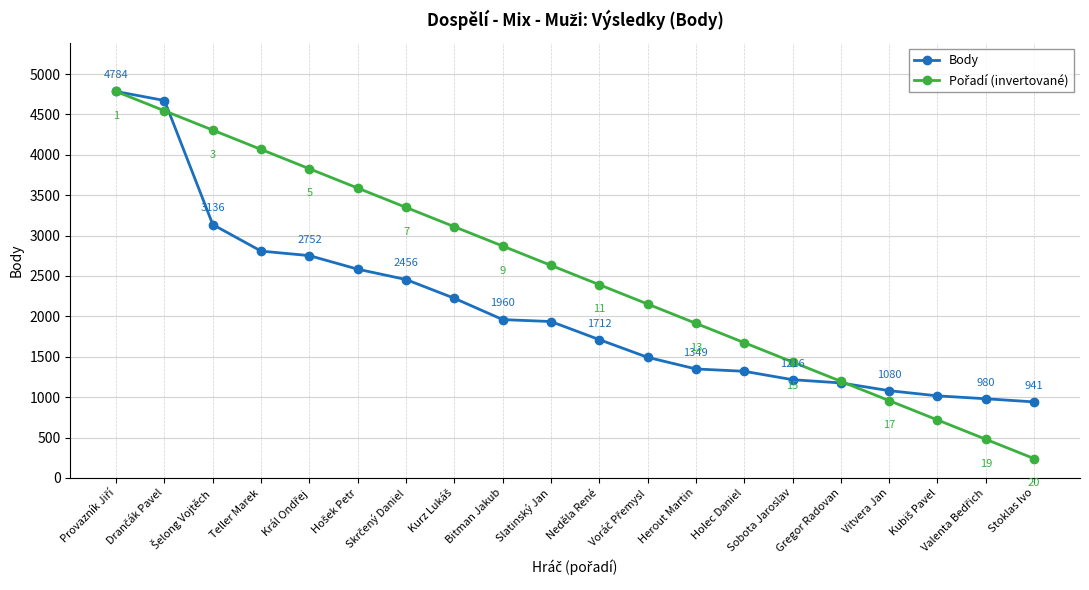

What is the minimum value shown in the chart?

239.2